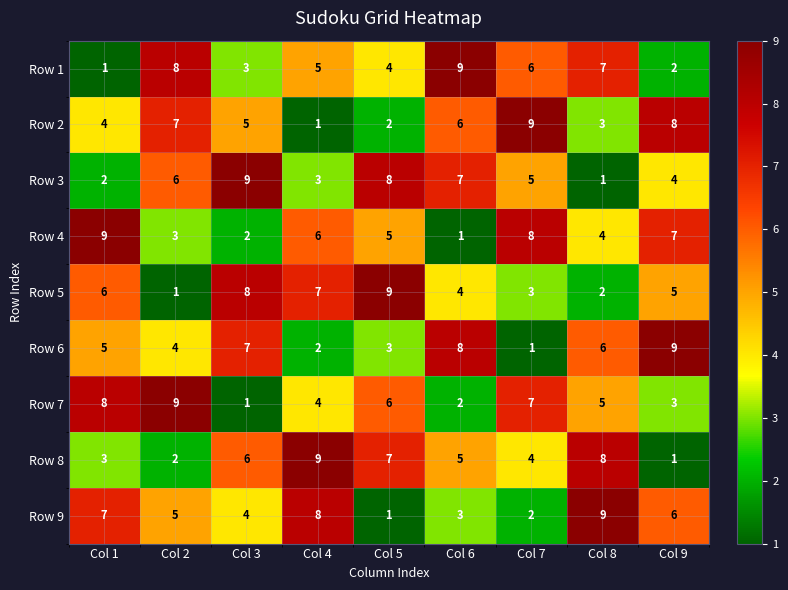

At which label does Row 2 first exceed 5?

Col 2